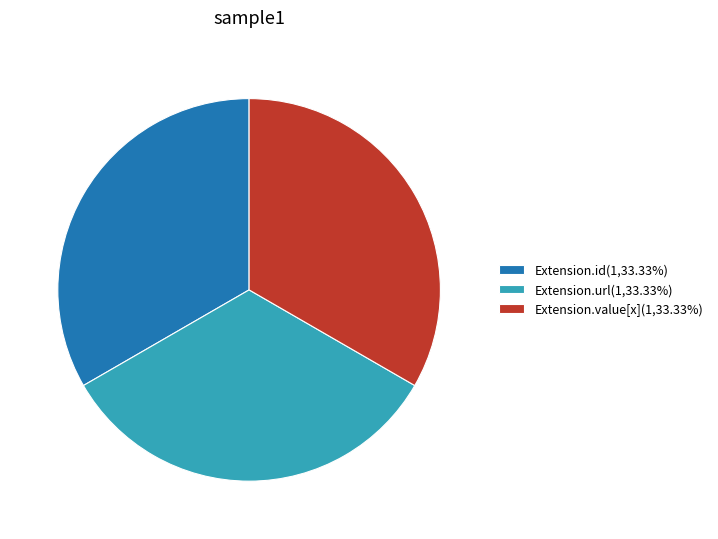

Is there any slice that represents more than half of the pie?

No